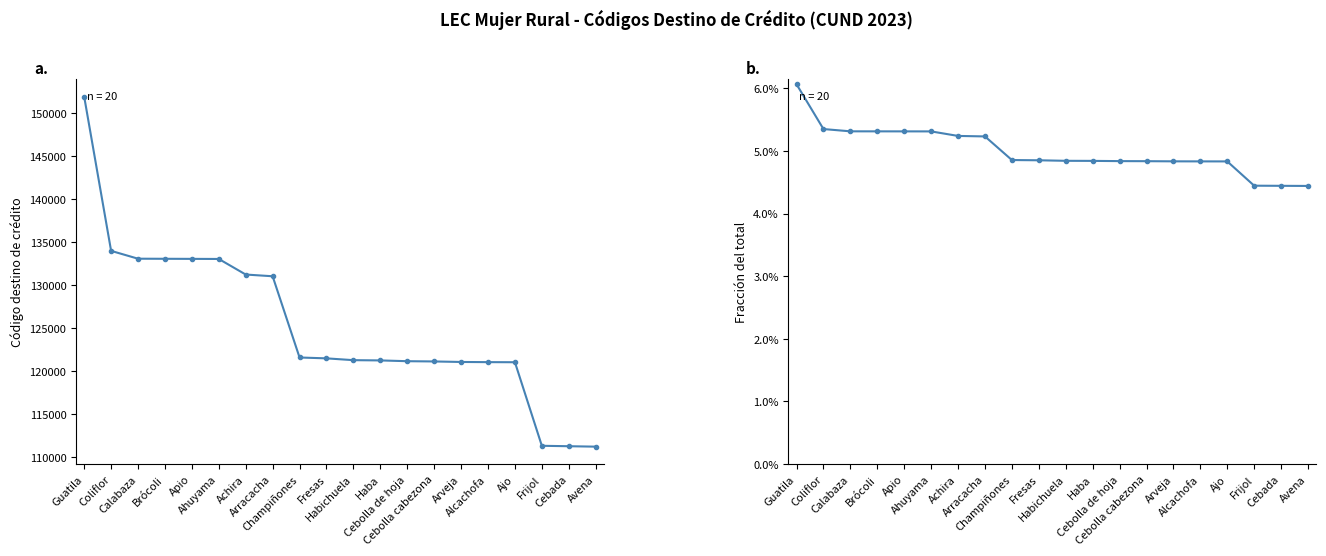

What are all the series names shown in the legend?

Código destino de crédito, Fracción del total